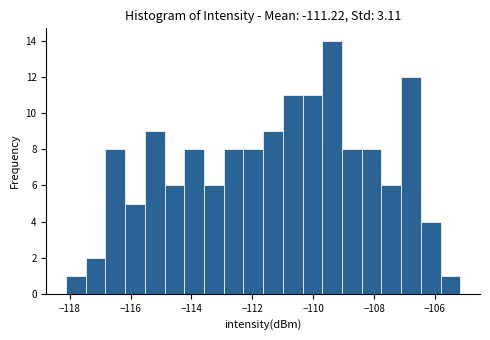

Around what value on the x-axis is the tallest bar? Give the approximate position of its centre, as read against the axis.

-109.4